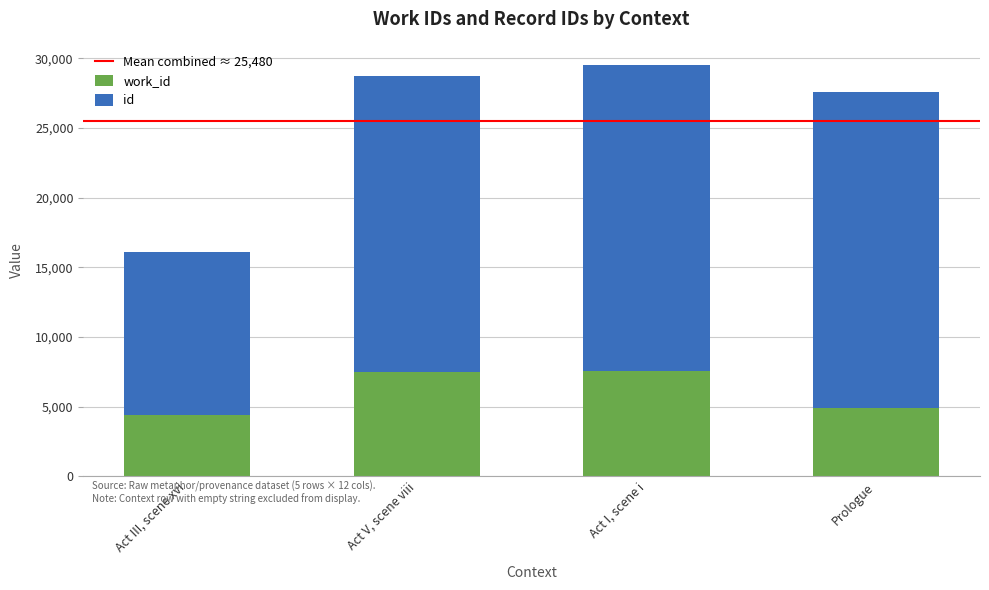

What is the total value across all series at Prologue?

27574